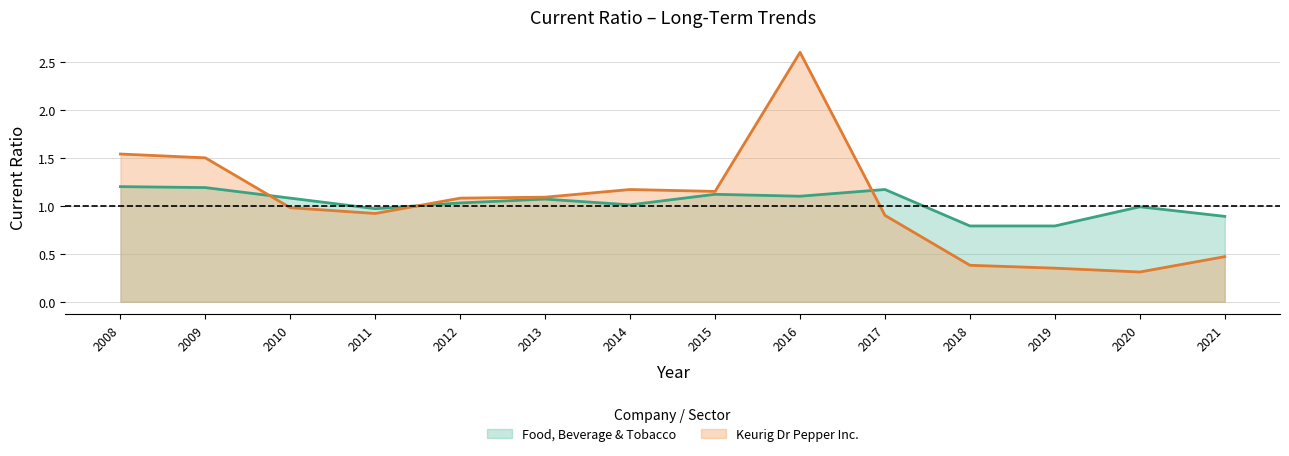

True or false: Keurig Dr Pepper Inc. has more than 0 interior local peaks.

True